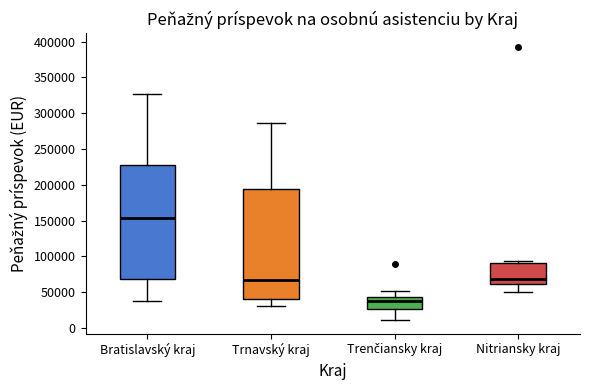

Where does the median line of the box for Nitriansky kraj sit on the y-axis? The values are not printed on the chart, so give them approximately, as read against the axis.

70000